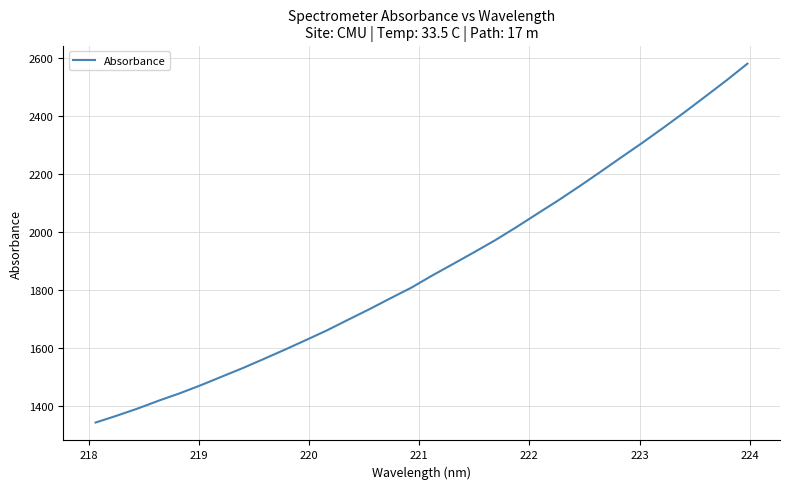

What is the smallest value displayed?

1342.5